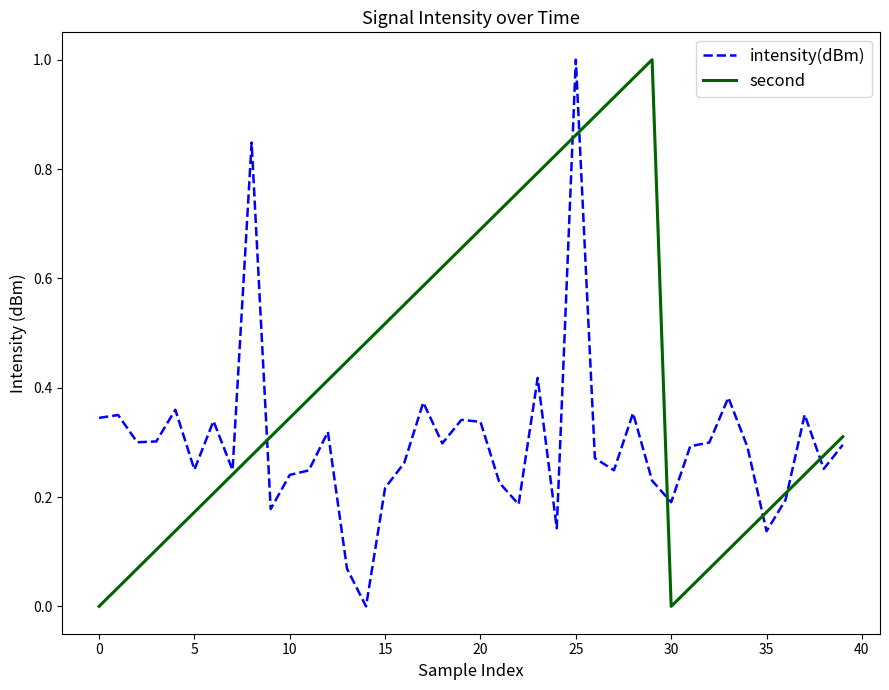

Which series has the largest total across all categories?

second